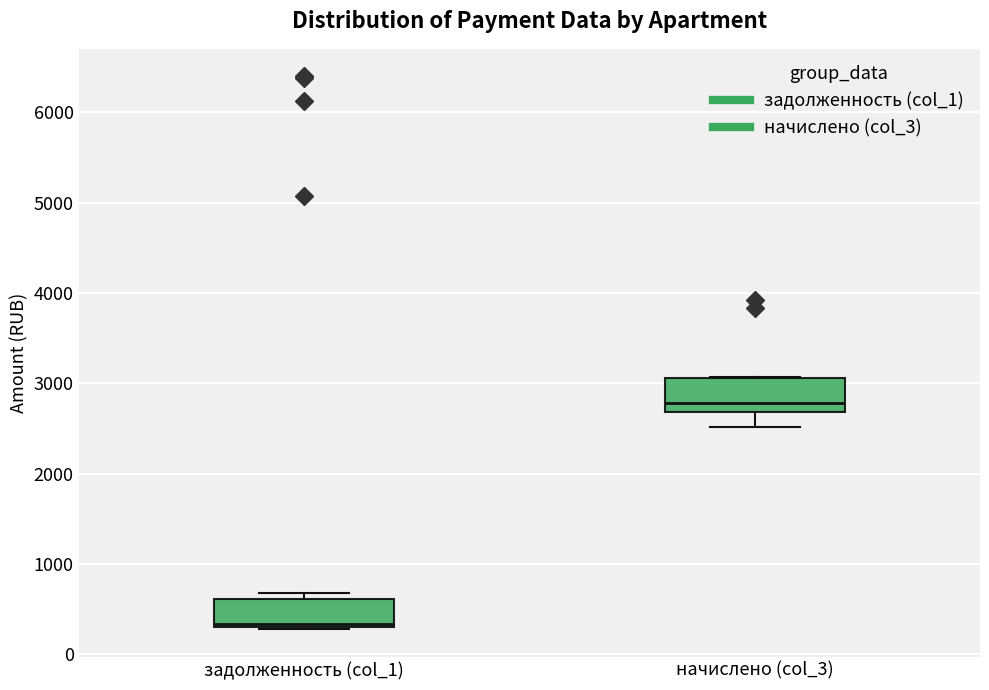

Which box's median line is the highest?

начислено (col_3)